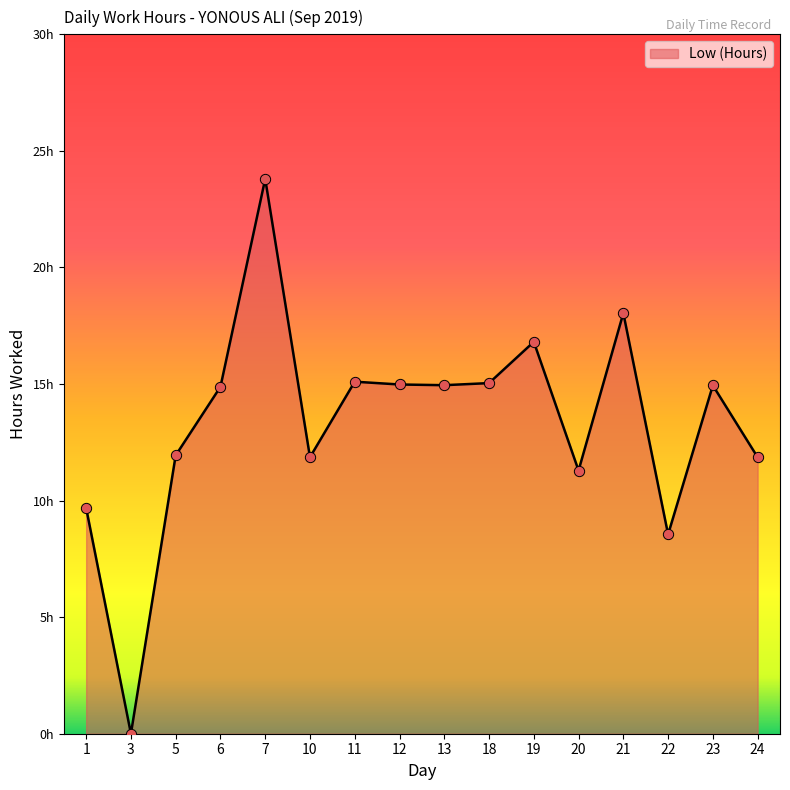

Approximately how many times larger is the value at 7 compared to 1?

2.5